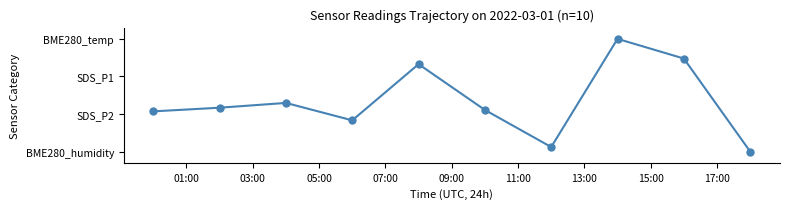

Is this an area chart (filled region under the line)?

No